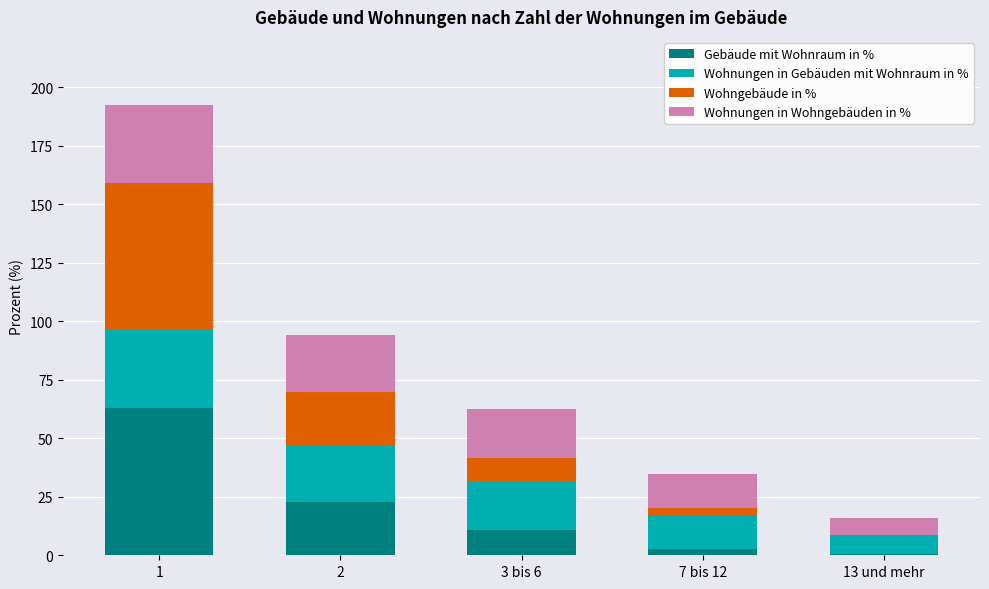

The value of Gebäude mit Wohnraum in % at 1 is 18.1. True or false?

False